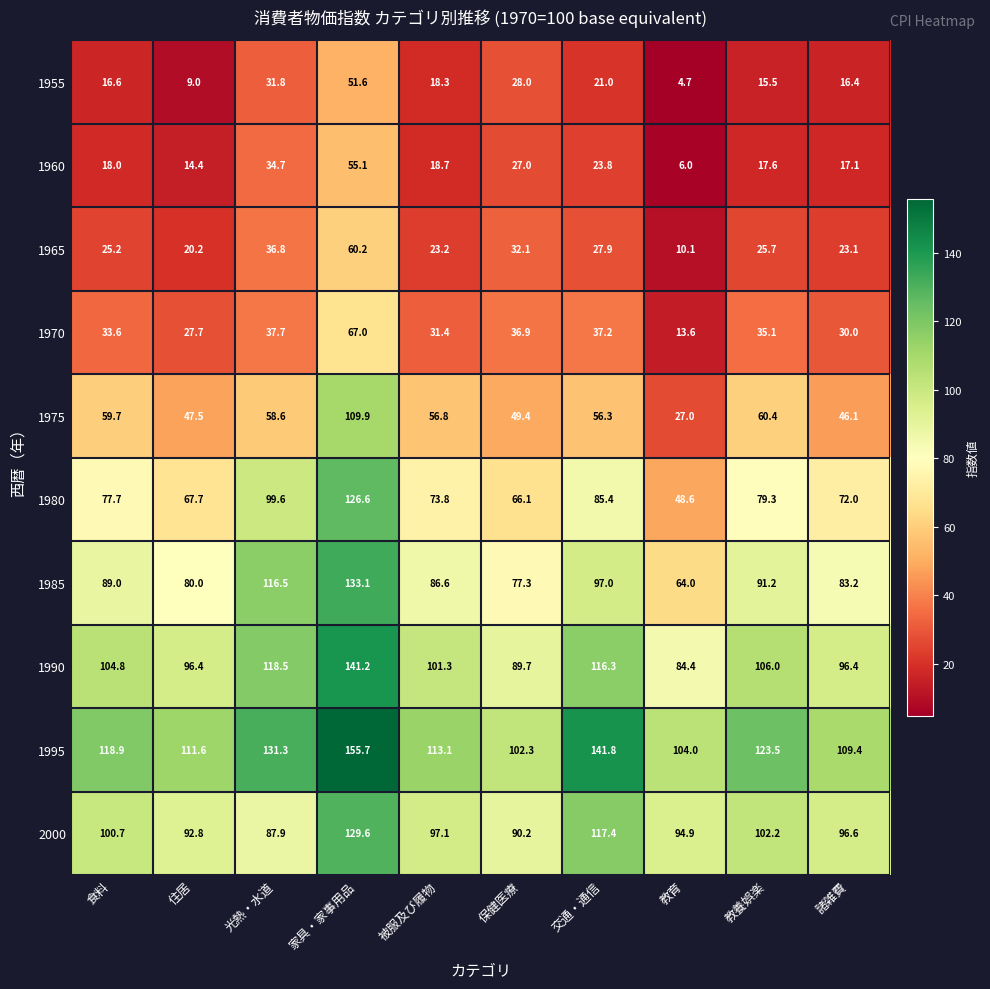

What is the sum of all 1980 values?

796.8